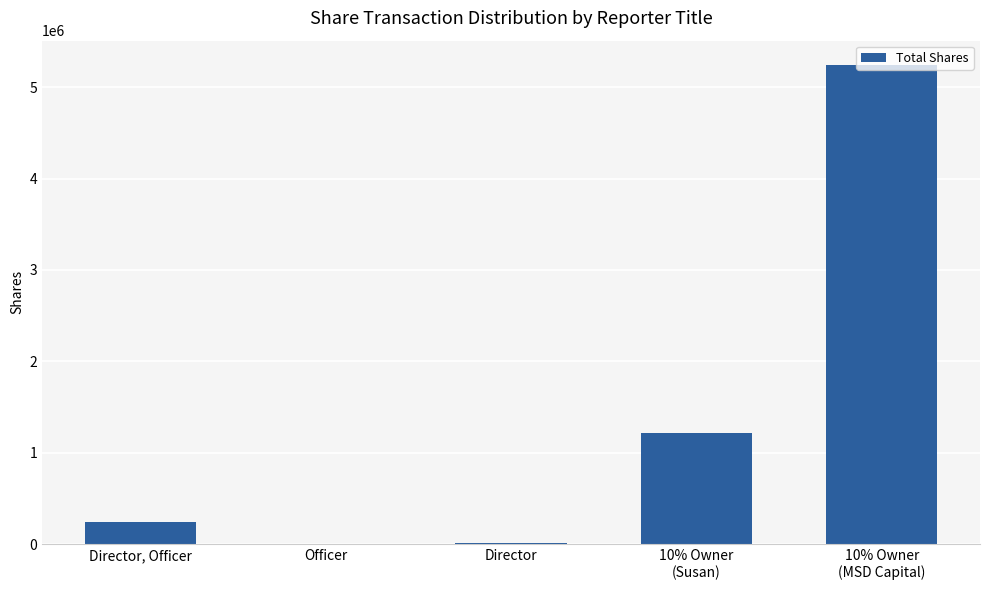

True or false: the data shows 1876263 at 10% Owner
(Susan).

False